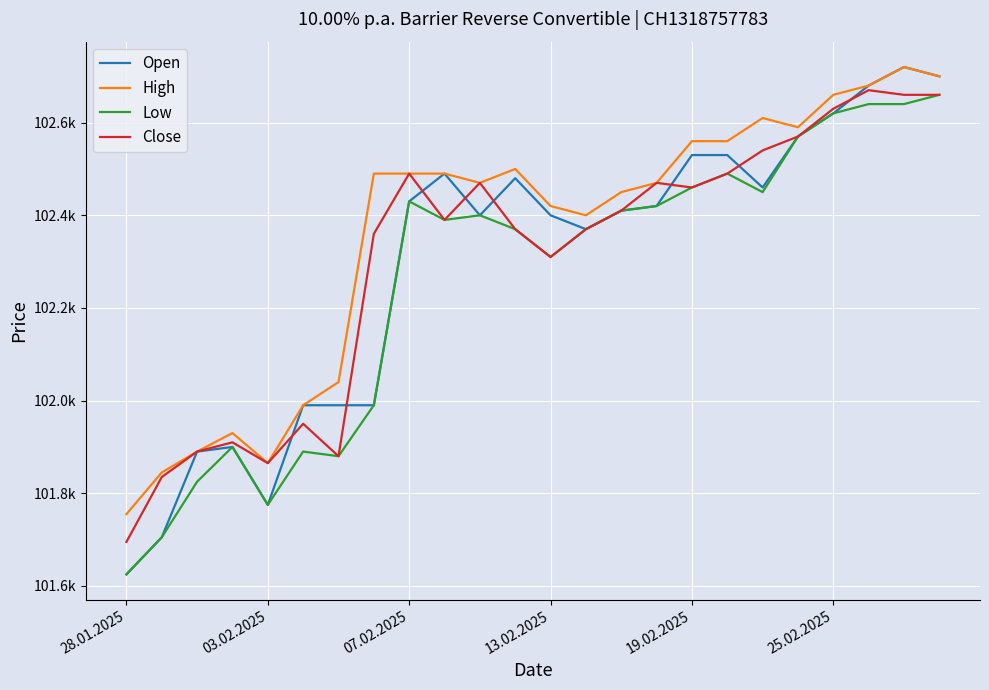

What is the value of the Close point at the 3rd from the left?

101890